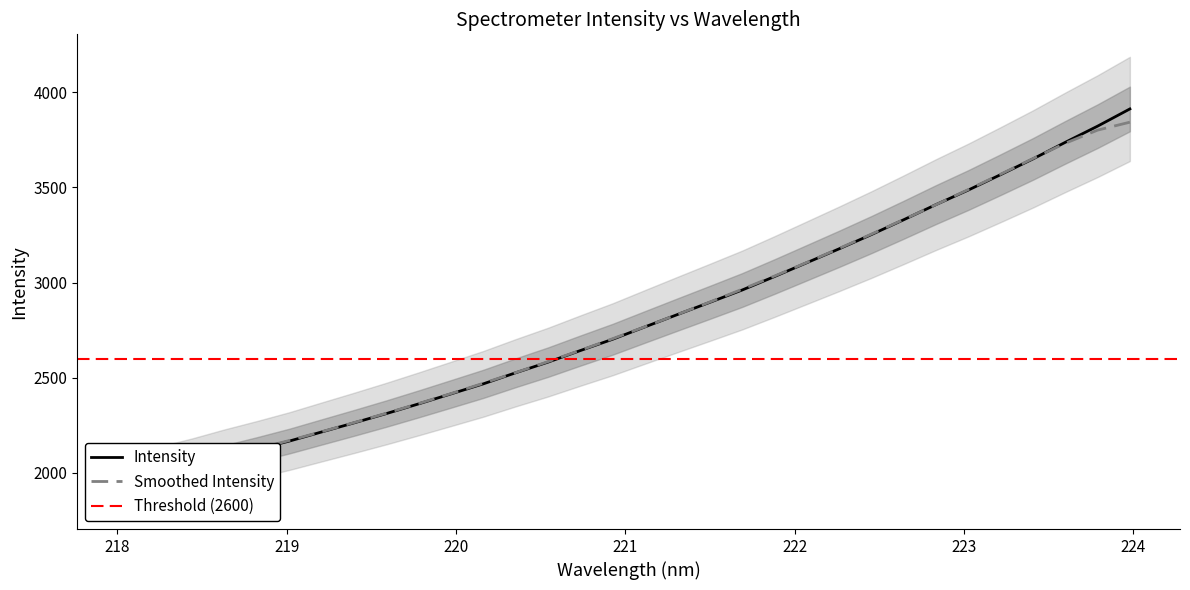

What is the value of the 18th point from the left?

2831.7